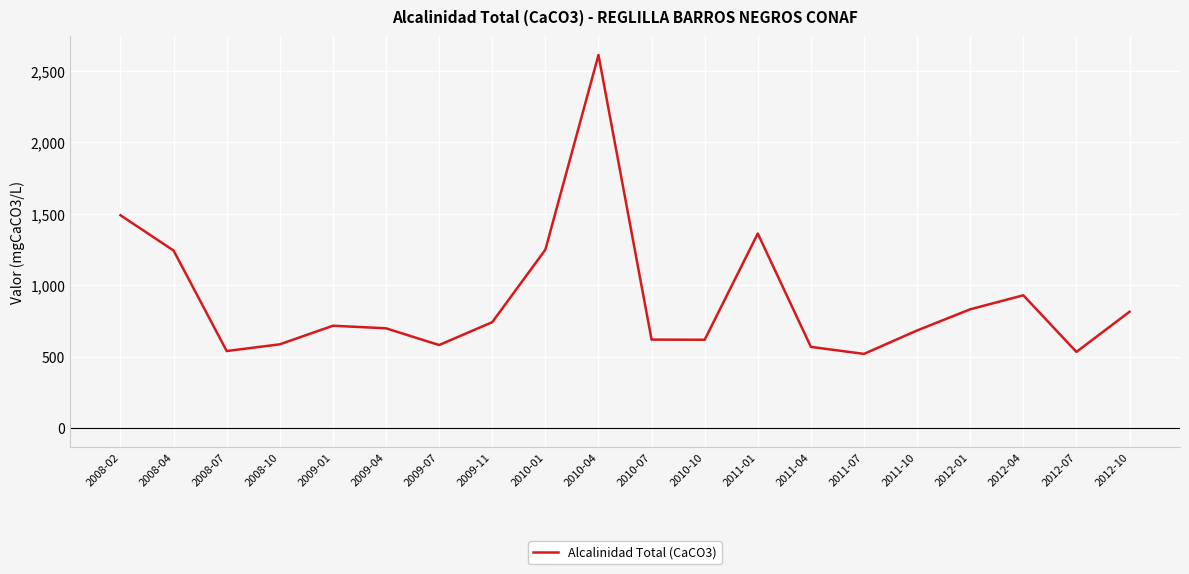

True or false: the data shows 521 at 2011-07.

True